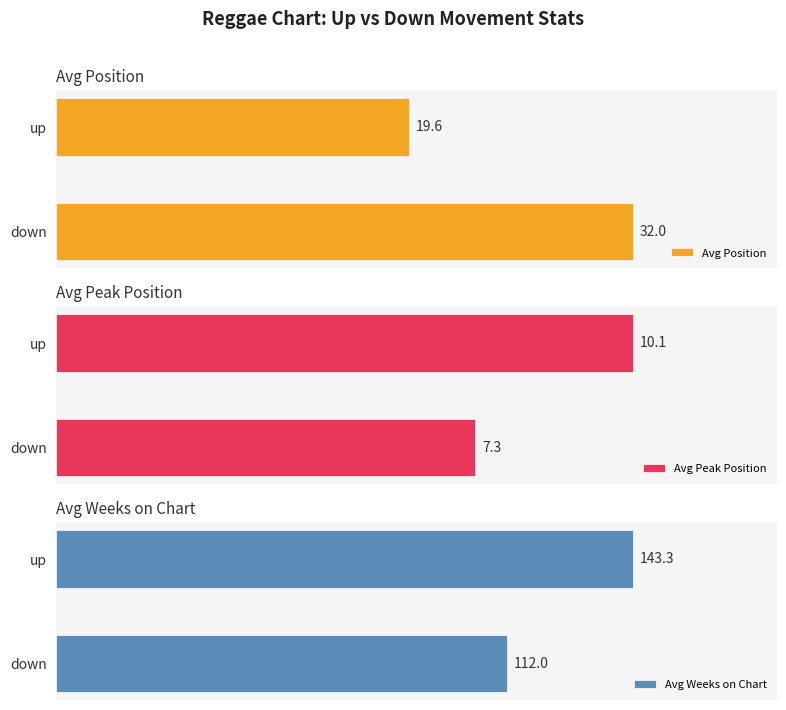

At which label does Avg Weeks on Chart reach its peak?

up